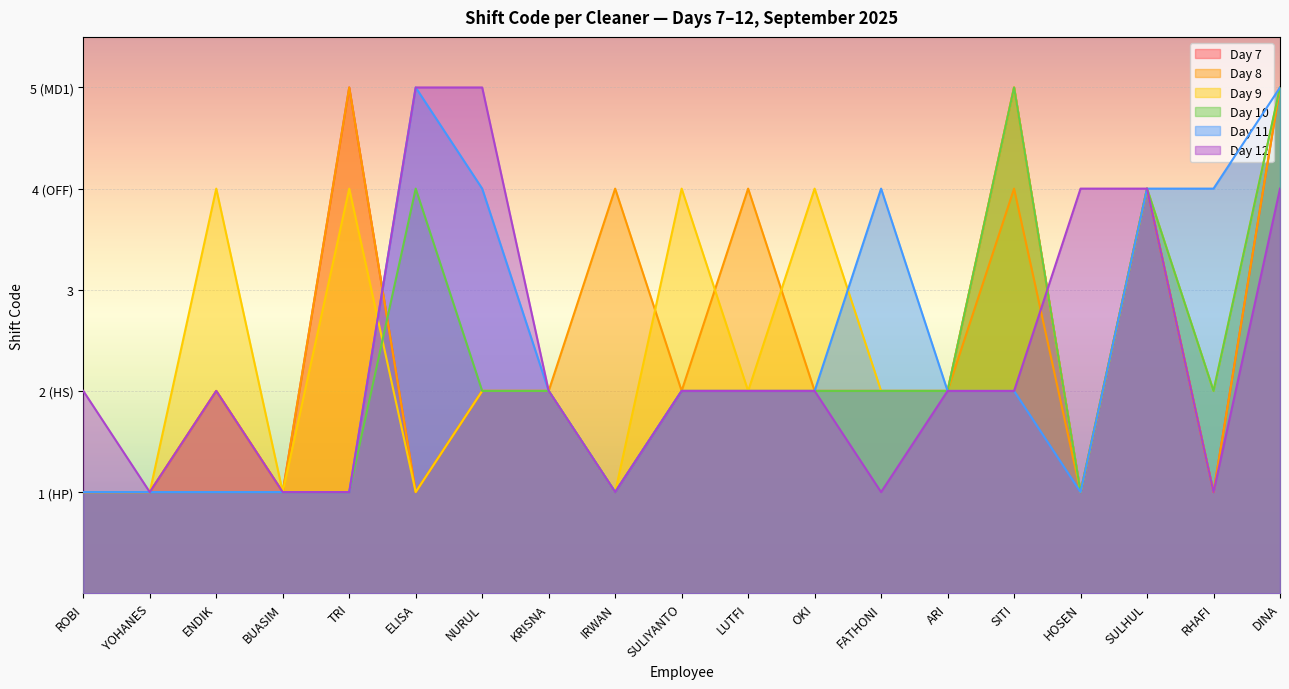

What is the value of the OFF (Shift 4) point at the 15th from the left?

4